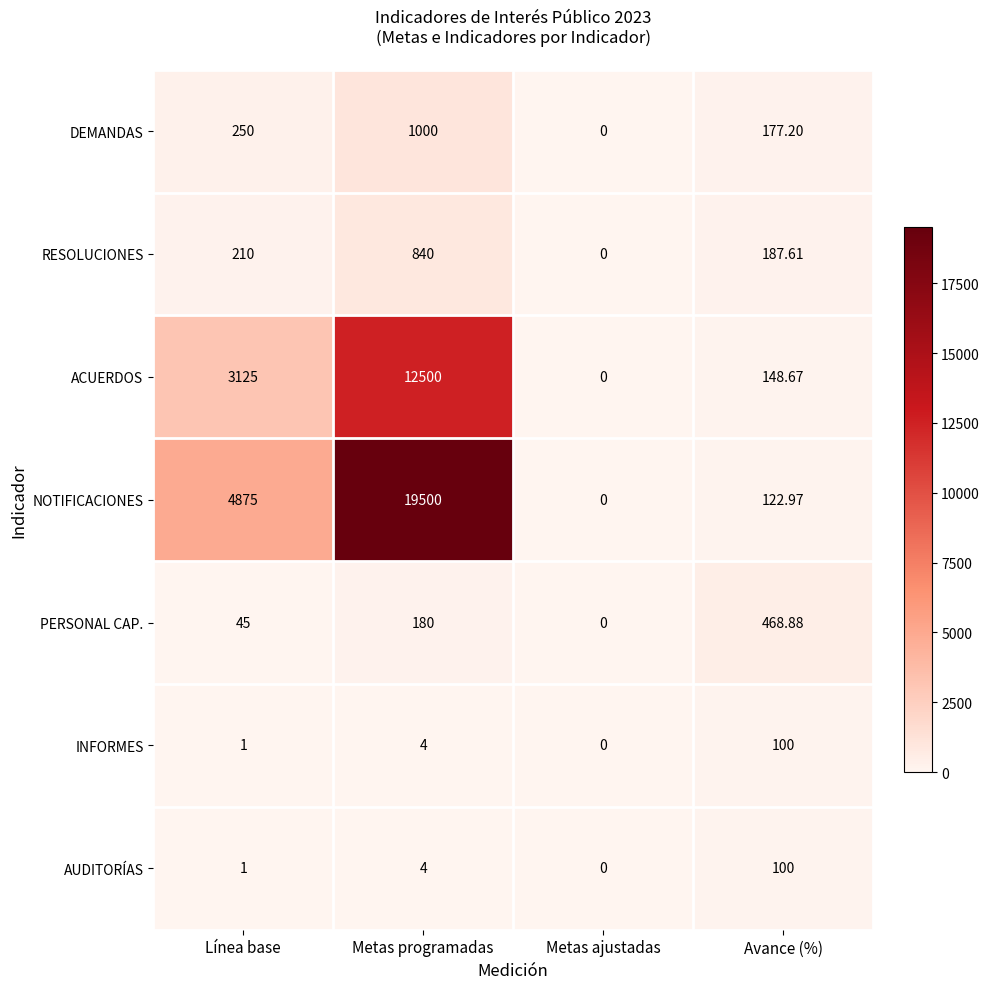

At which label does NOTIFICACIONES reach its peak?

Metas programadas